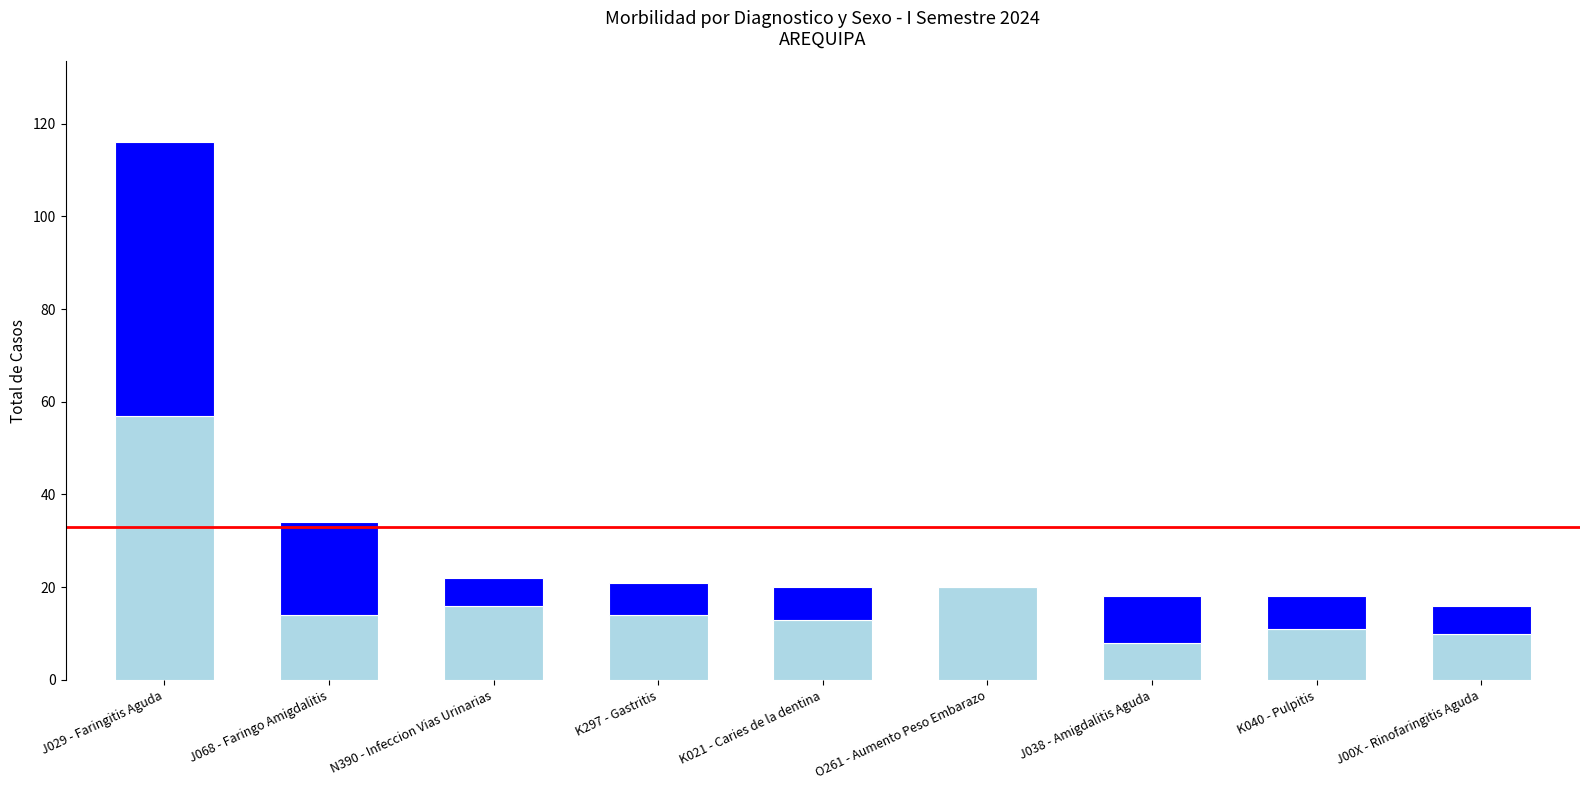

What is the total value across all series at K040 - Pulpitis?

18